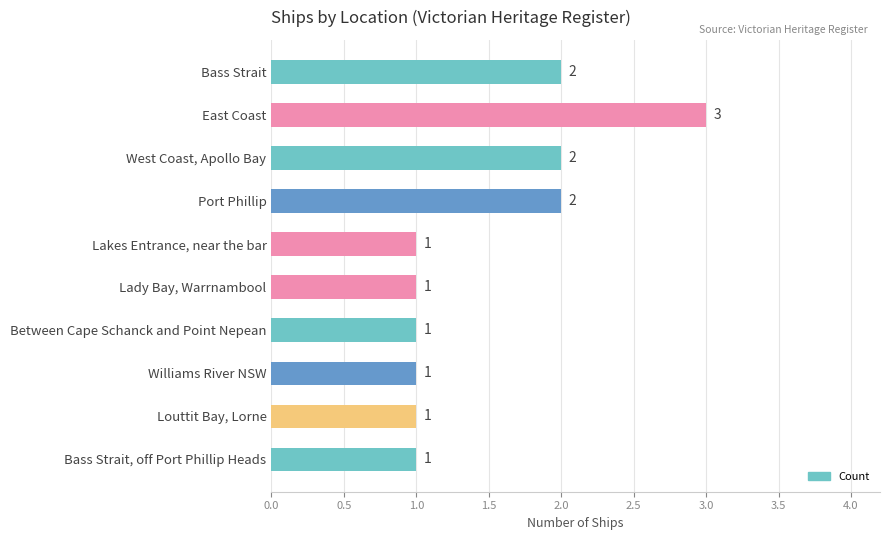

Reading bottom to top, what are all the values shown in this chart?

Bass Strait, off Port Phillip Heads=1	Louttit Bay, Lorne=1	Williams River NSW=1	Between Cape Schanck and Point Nepean=1	Lady Bay, Warrnambool=1	Lakes Entrance, near the bar=1	Port Phillip=2	West Coast, Apollo Bay=2	East Coast=3	Bass Strait=2